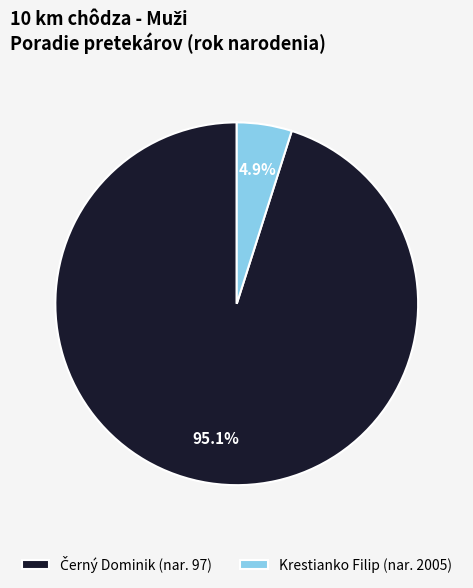

Is Krestianko Filip the majority of the pie?

No